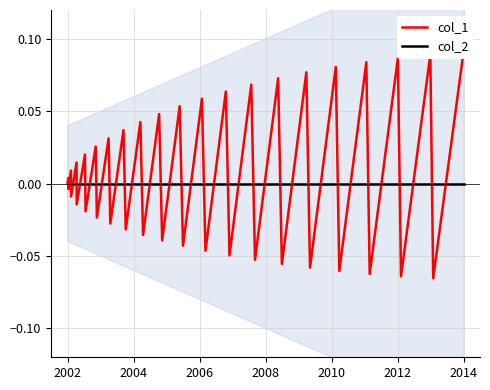

Does the chart display data point markers on the line(s)?

No